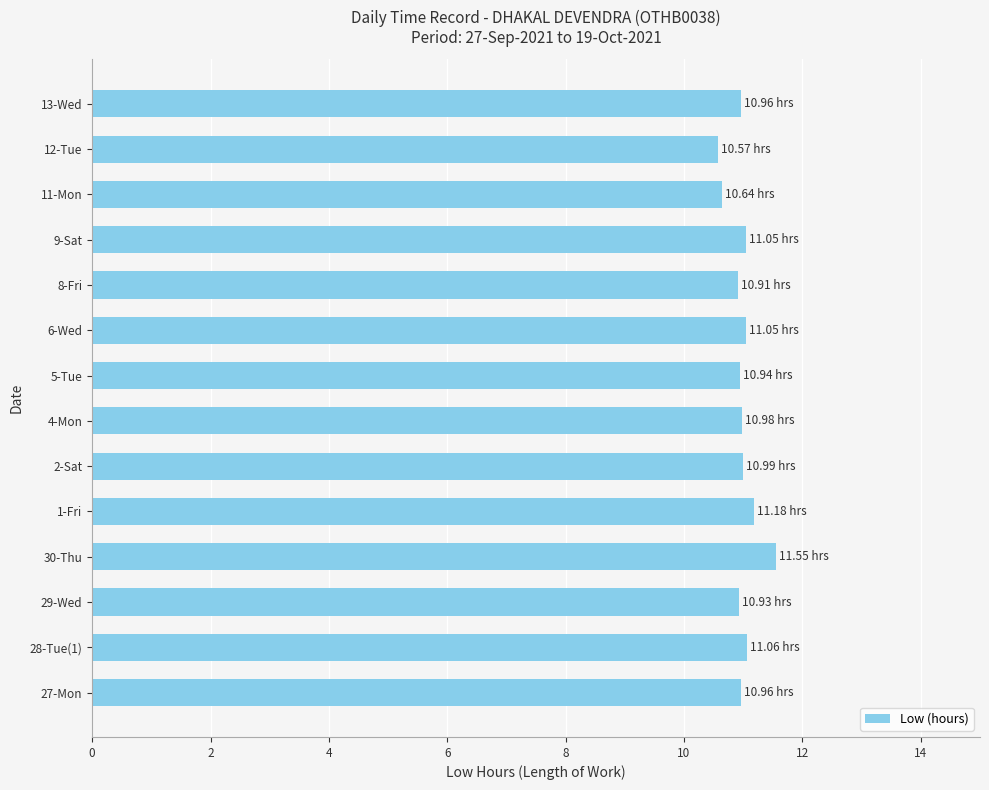

Are the bars horizontal?

Yes